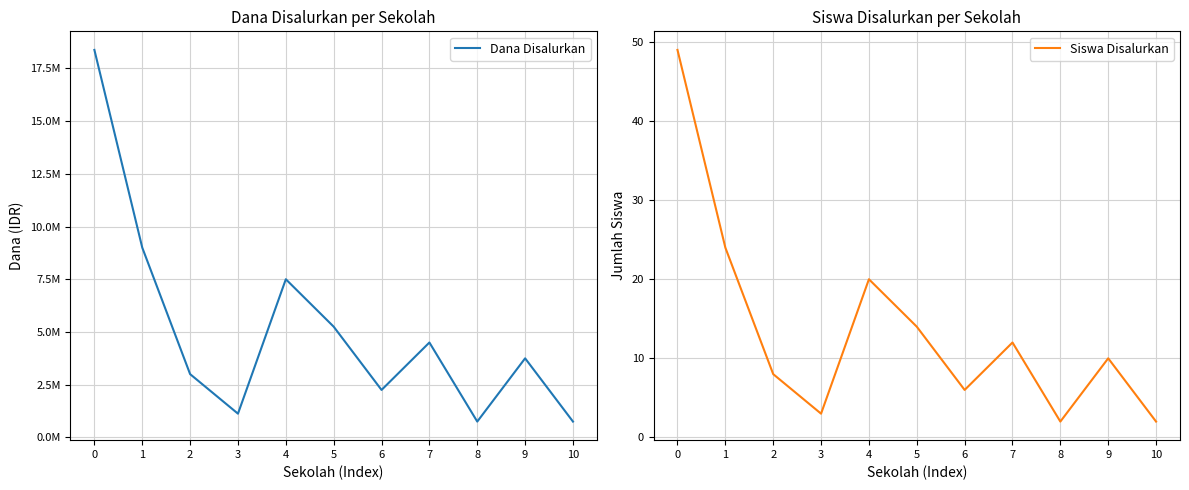

True or false: Siswa Disalurkan has a value of 2 at 8.

True